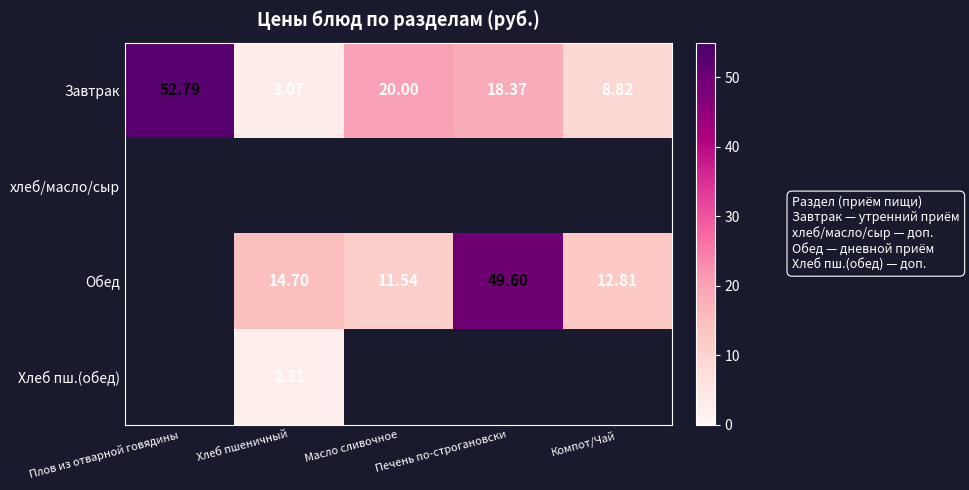

At which category does the chart reach its minimum across all series?

Хлеб пшеничный